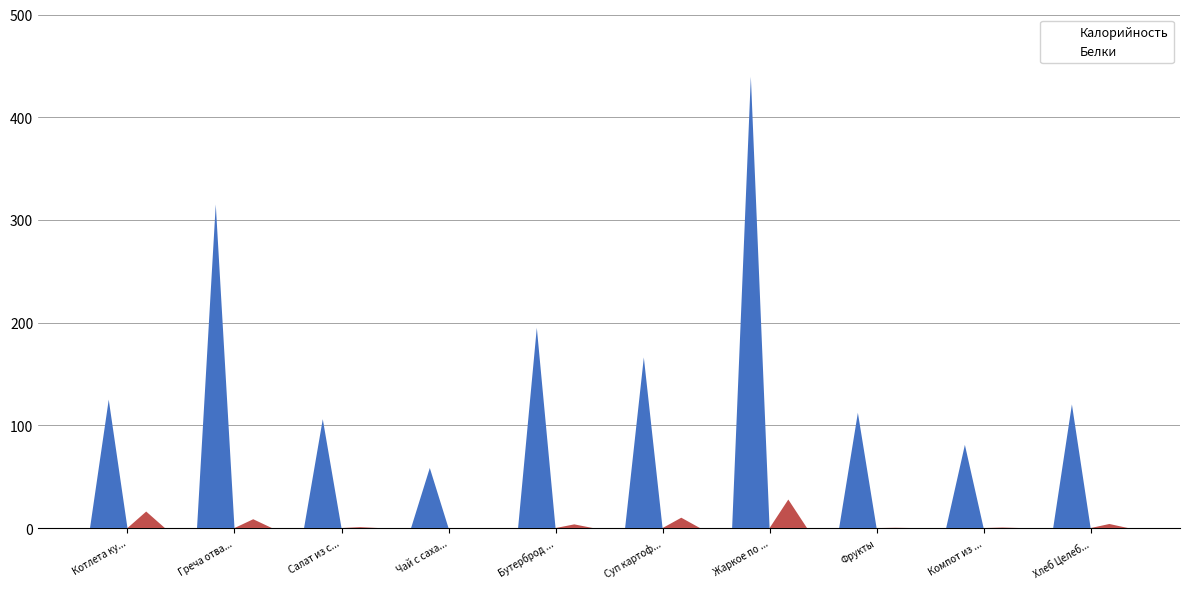

What is the total value across all series at Греча отва...?

323.6